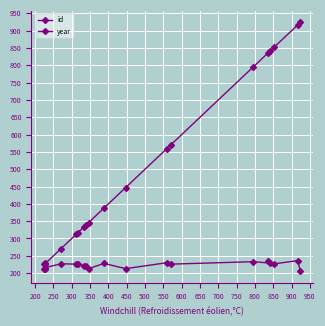

What is the difference between the maximum and minimum values in the id series?

699